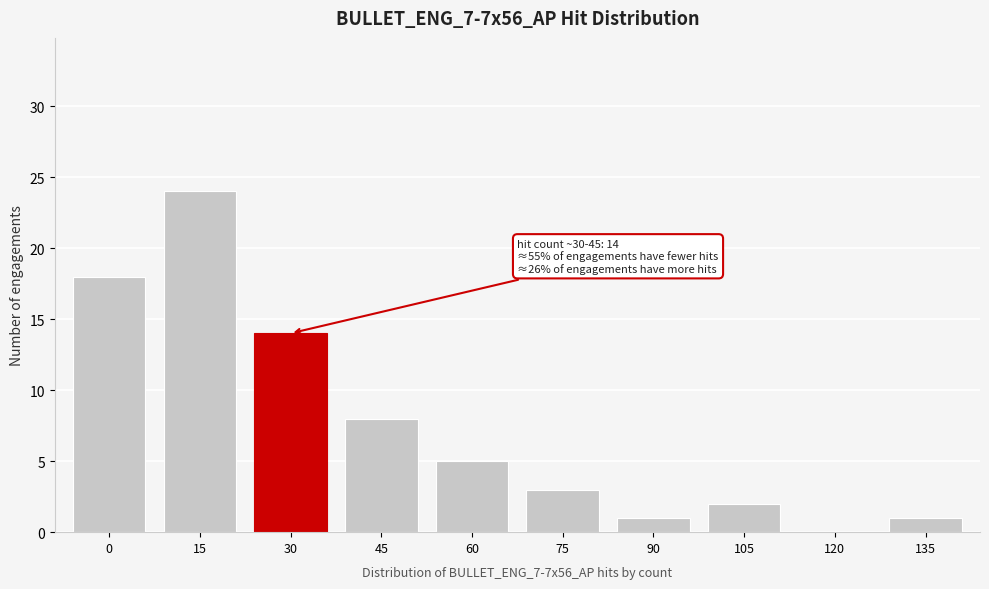

Reading left to right, what are all the values shown in this chart?

0=18	15=24	30=14	45=8	60=5	75=3	90=1	105=2	120=0	135=1